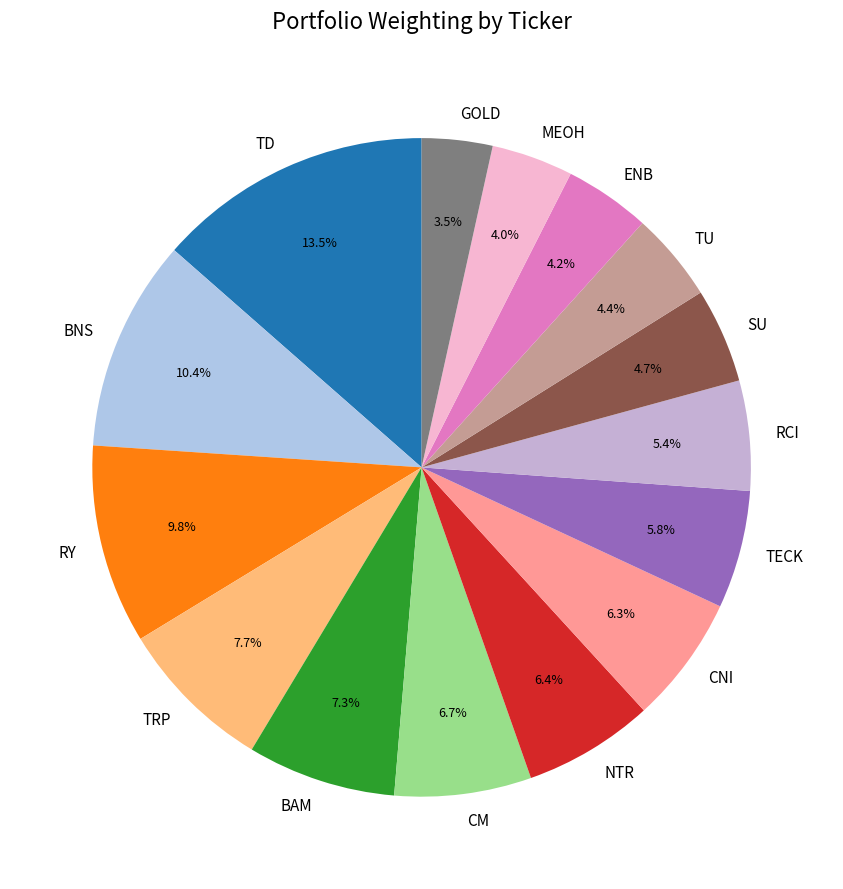

Is it true that TU is 4% of the pie?

True